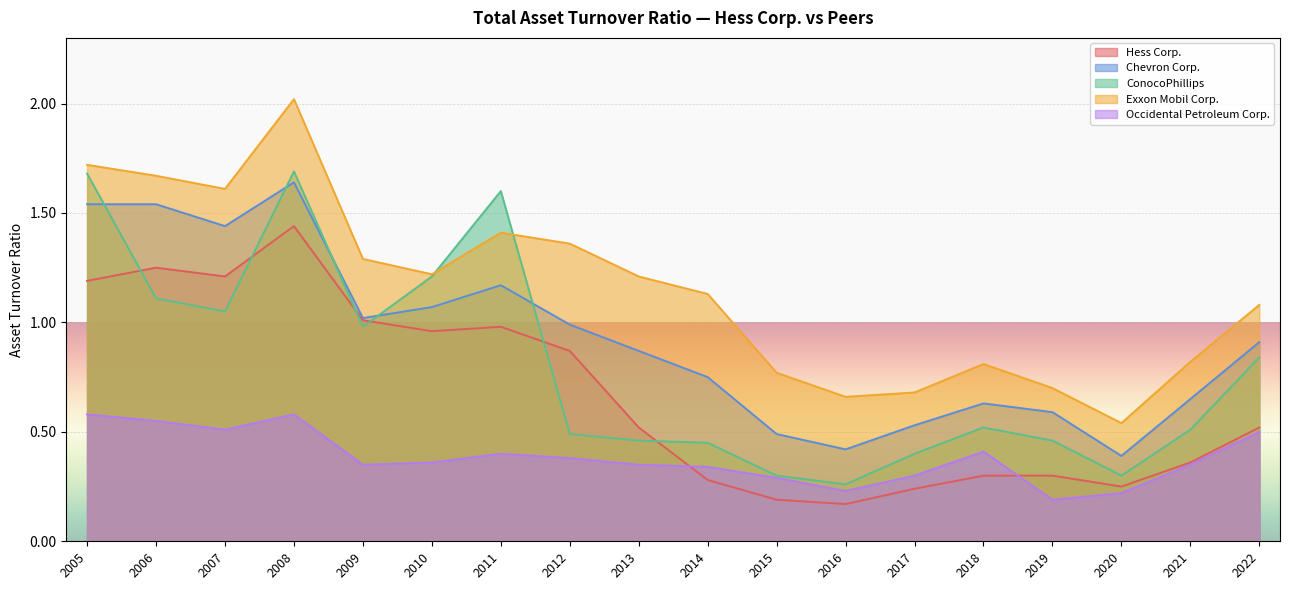

The value of ConocoPhillips at 2007 is 0.4. True or false?

False